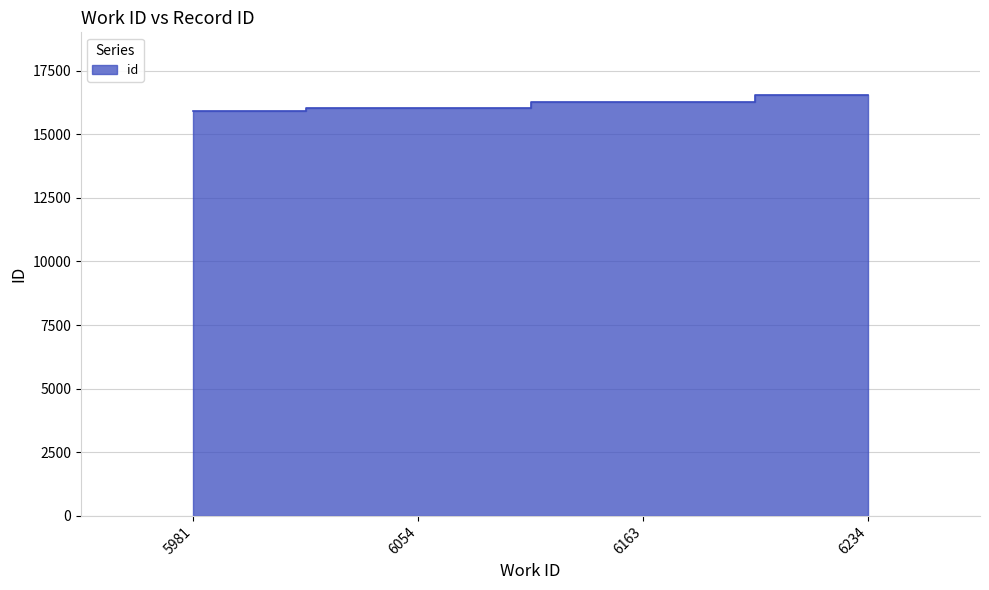

Where does the data first go above 16253?

6234